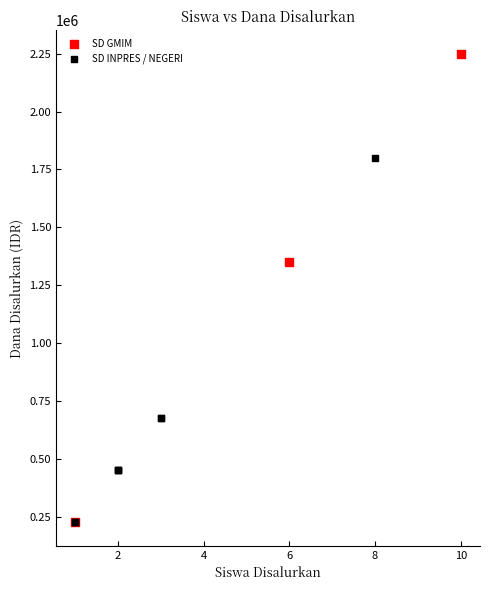

Which series contains the highest Y value?

SD GMIM